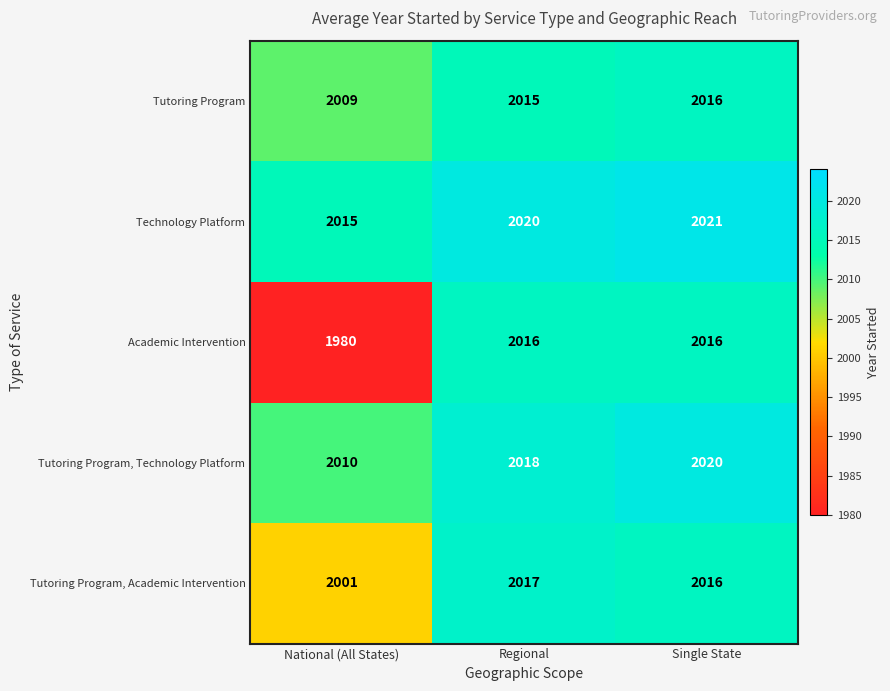

How many values in the Tutoring Program, Academic Intervention series are below 2016?

1